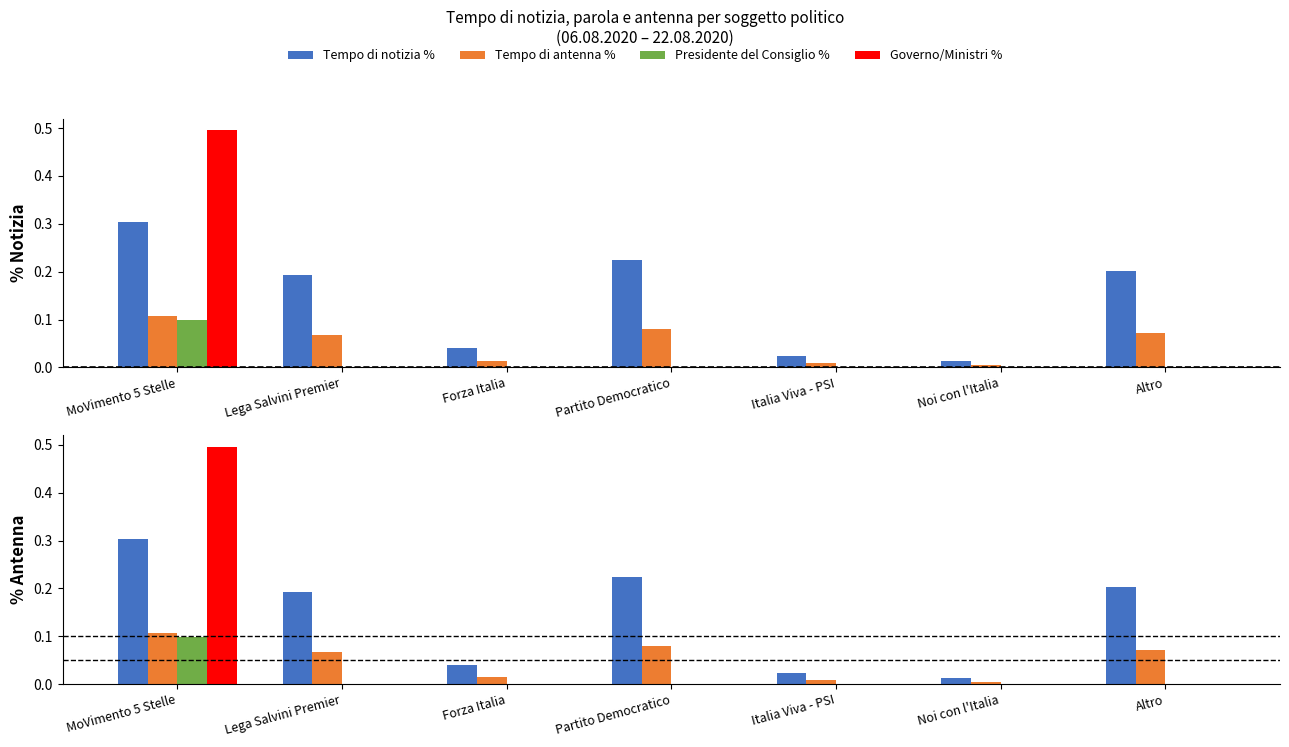

How many bars are there in each group?

4